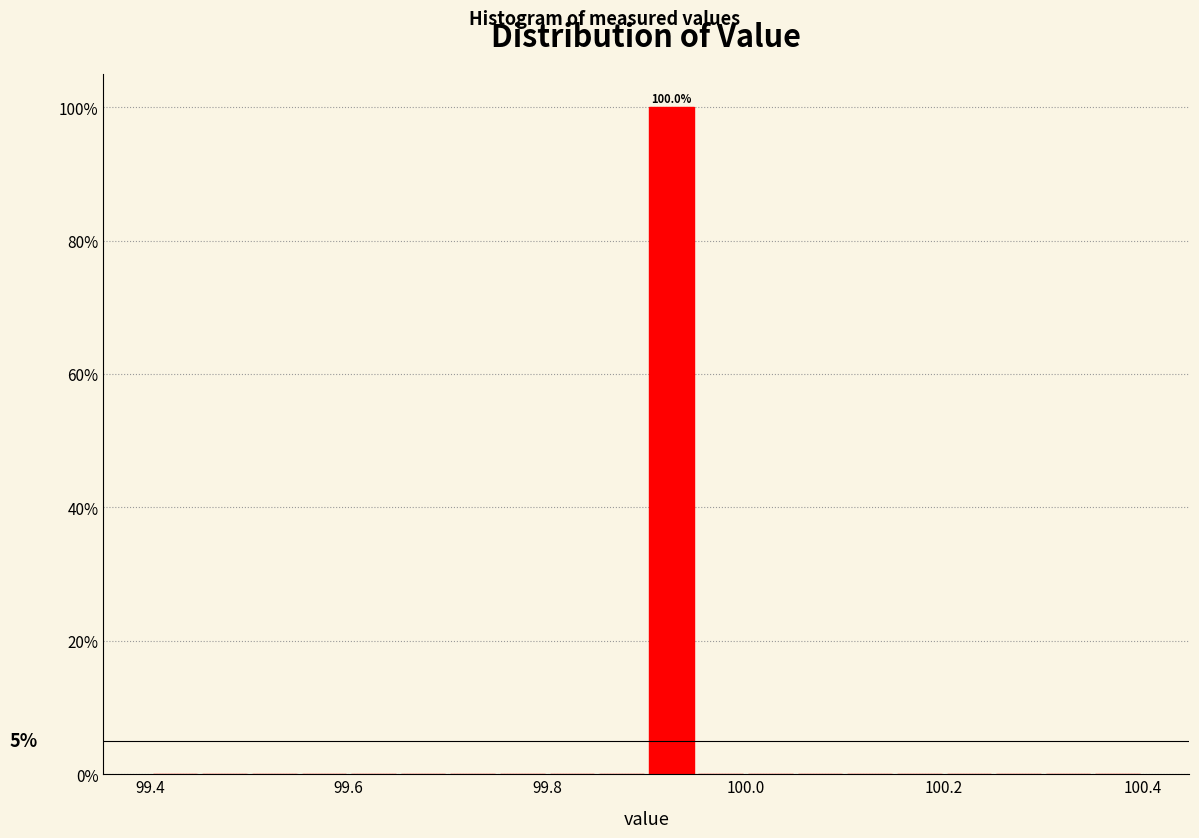

Read against the x-axis, roughly where is the centre of the tallest bar?

99.92